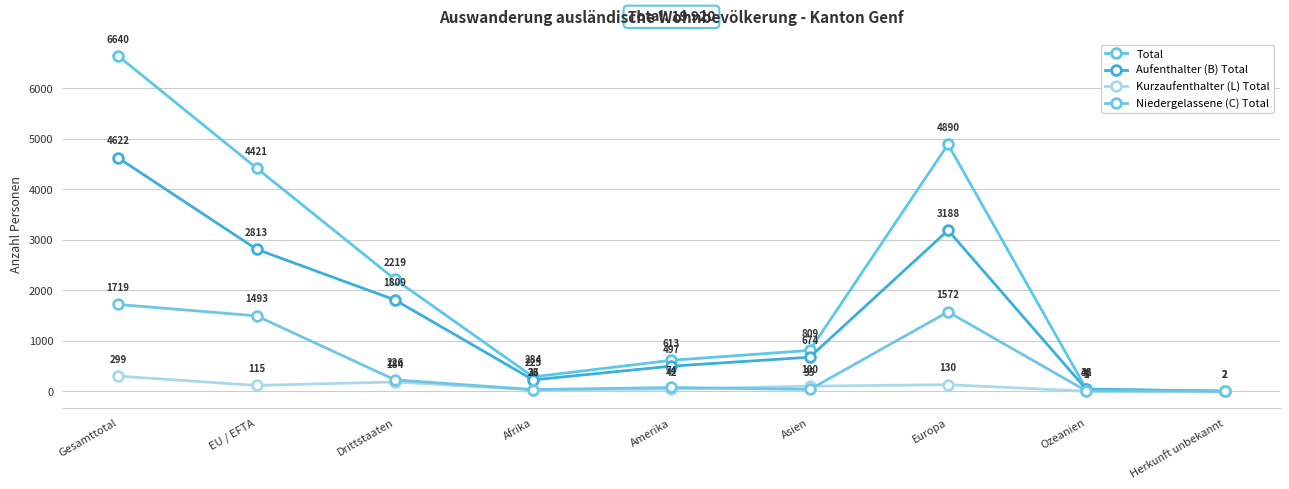

How many values in the Kurzaufenthalter (L) Total series are below 100?

4